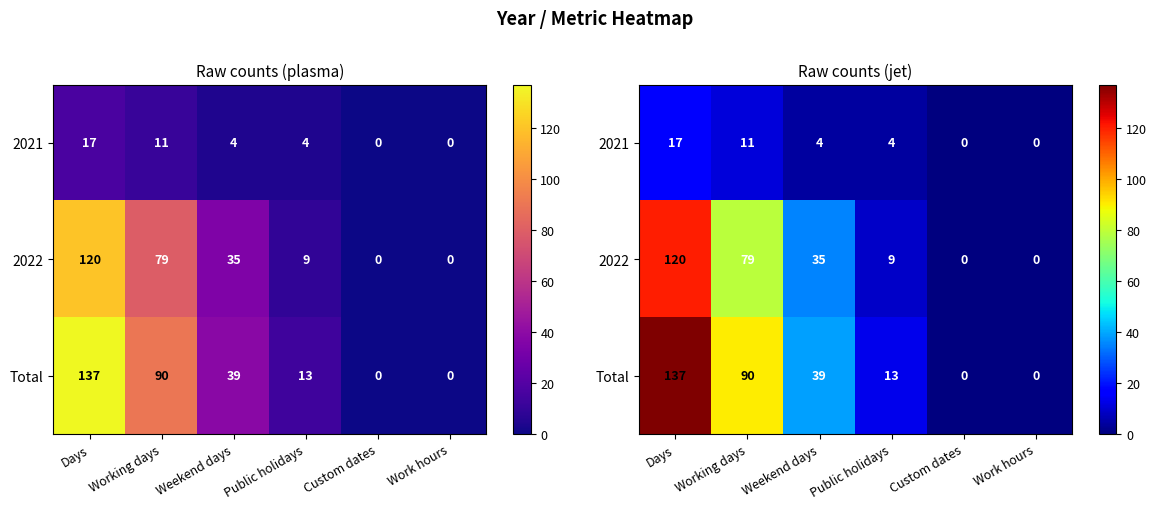

What is the spread (max minus min) of values at Days?

120